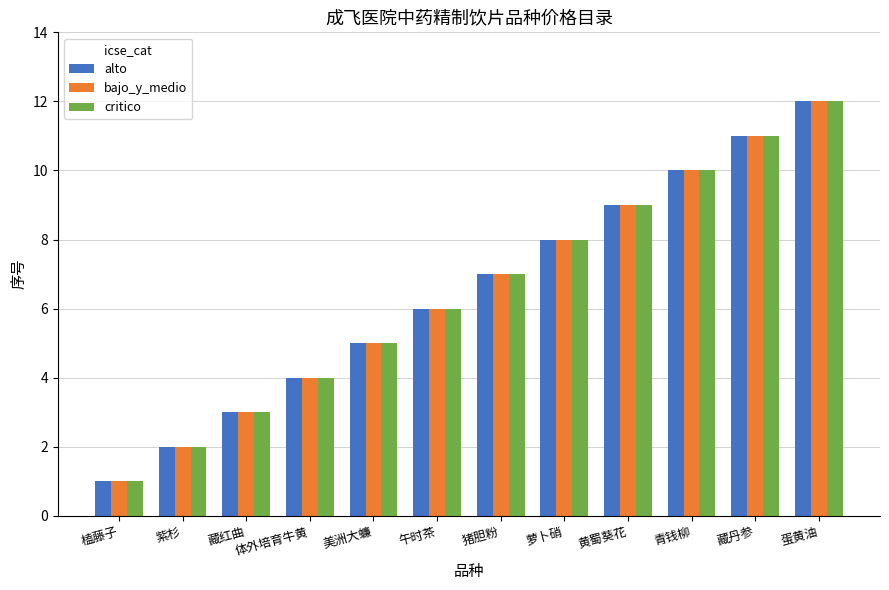

Reading left to right, transcribe all the data shown in this chart.

alto: 榼藤子=1	紫杉=2	藏红曲=3	体外培育牛黄=4	美洲大蠊=5	午时茶=6	猪胆粉=7	萝卜硝=8	黄蜀葵花=9	青钱柳=10	藏丹参=11	蛋黄油=12
bajo_y_medio: 榼藤子=1	紫杉=2	藏红曲=3	体外培育牛黄=4	美洲大蠊=5	午时茶=6	猪胆粉=7	萝卜硝=8	黄蜀葵花=9	青钱柳=10	藏丹参=11	蛋黄油=12
critico: 榼藤子=1	紫杉=2	藏红曲=3	体外培育牛黄=4	美洲大蠊=5	午时茶=6	猪胆粉=7	萝卜硝=8	黄蜀葵花=9	青钱柳=10	藏丹参=11	蛋黄油=12